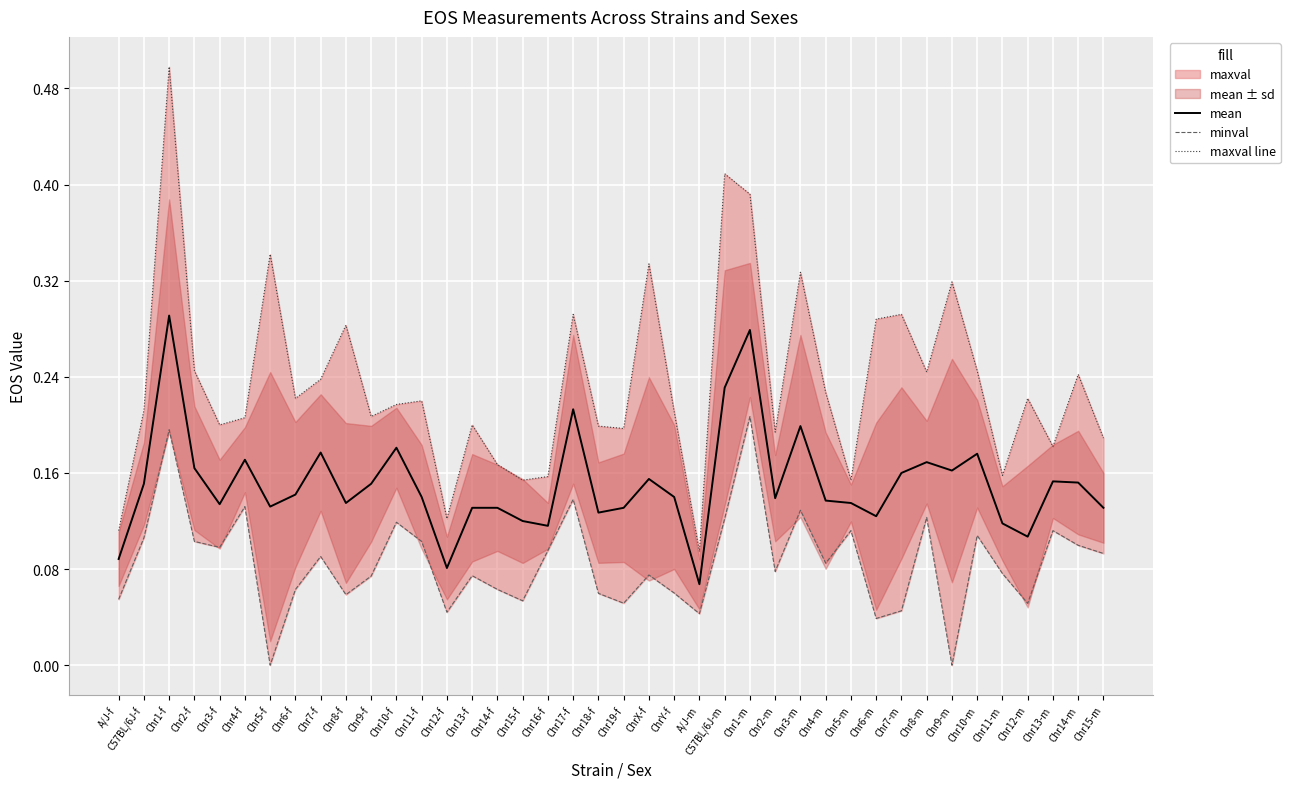

What is the average value of the mean series?

0.2